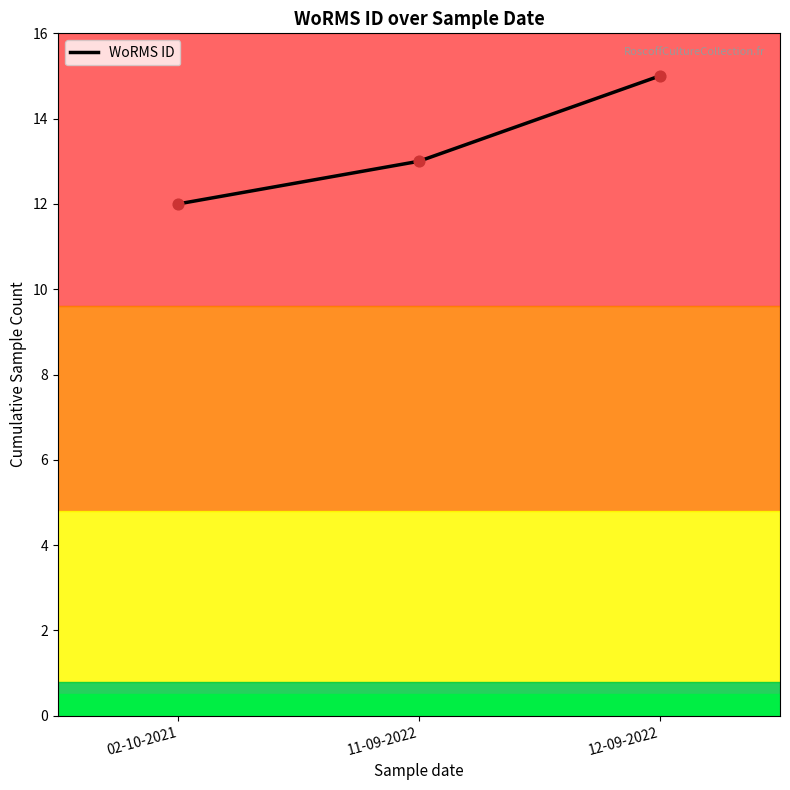

What is the change in value from 02-10-2021 to 11-09-2022?

+1